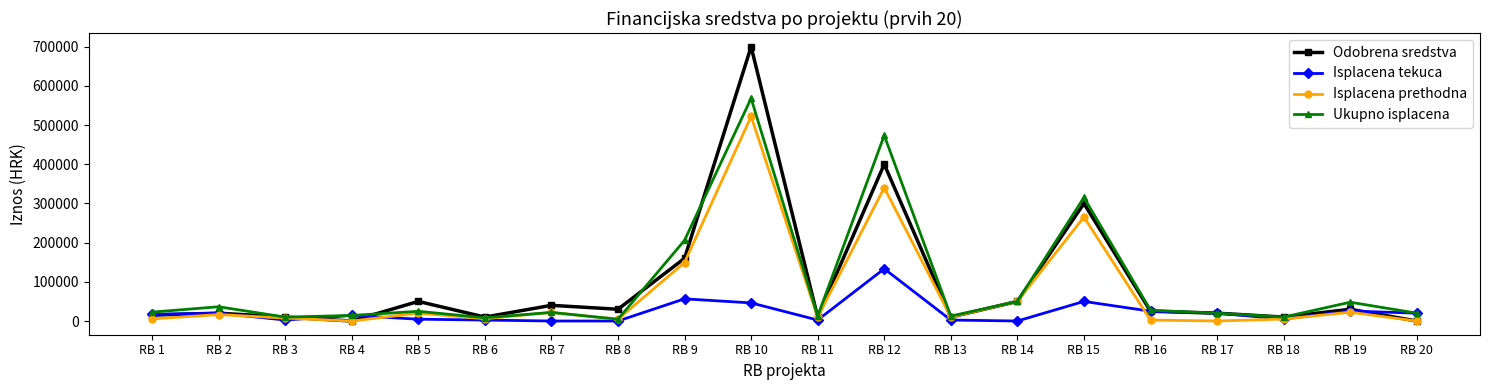

Which series changed the most between RB 10 and RB 19?

Odobrena sredstva